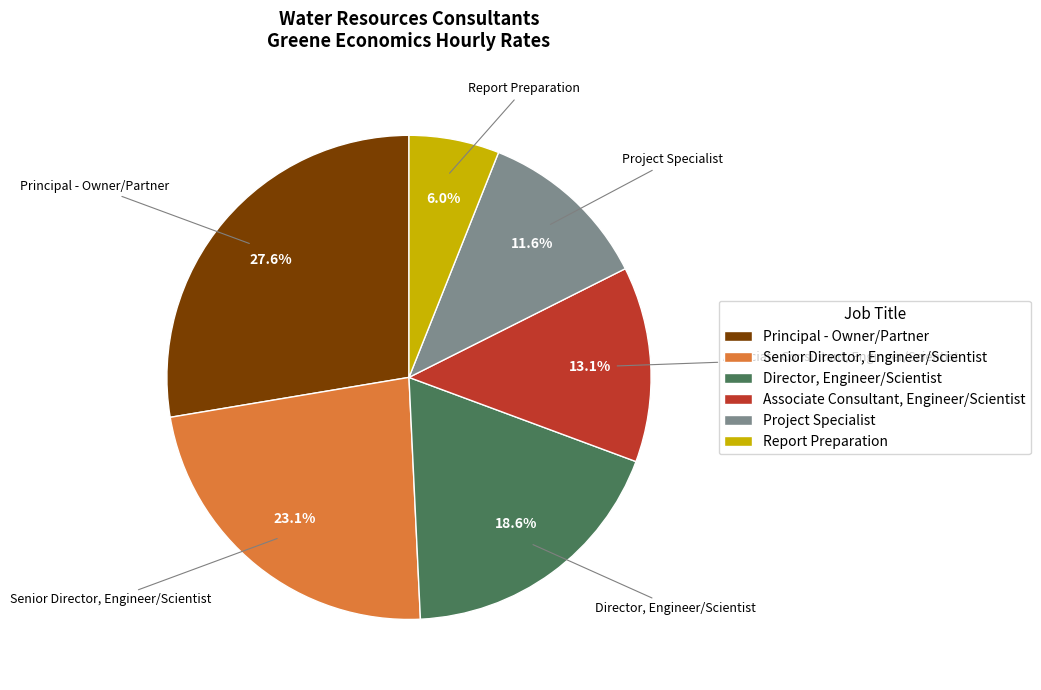

The Principal - Owner/Partner slice represents 38% of the pie. True or false?

False